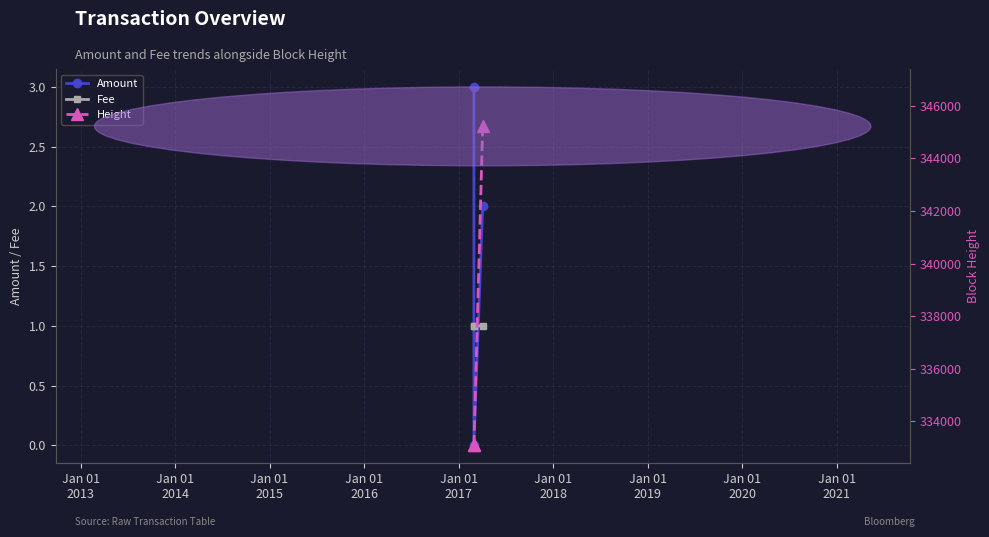

How many lines are shown in the chart?

3